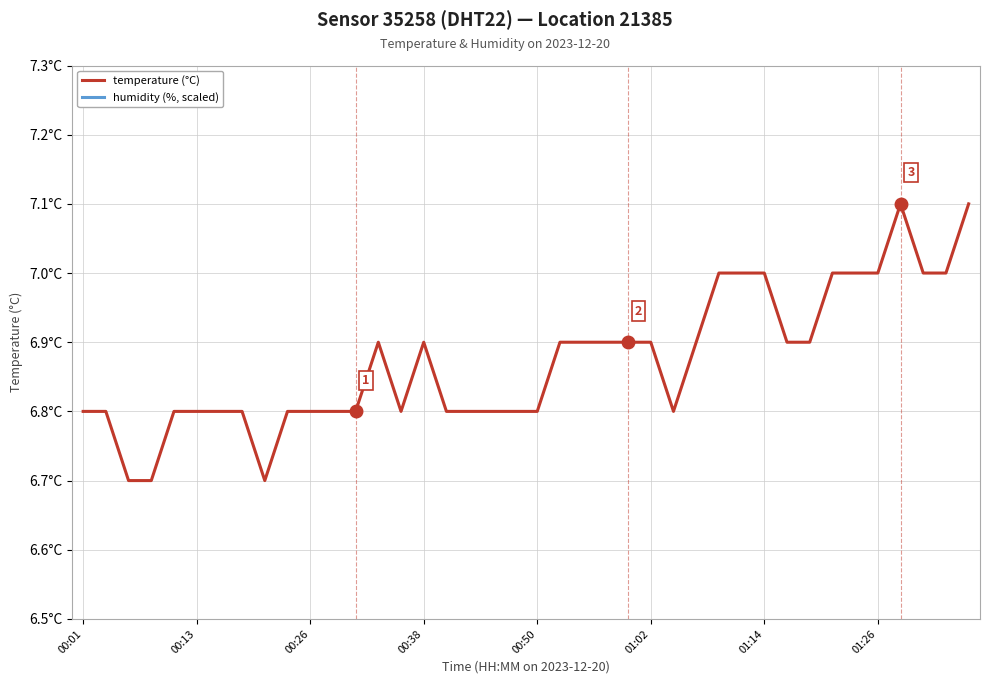

What position from the left is 00:55?

23